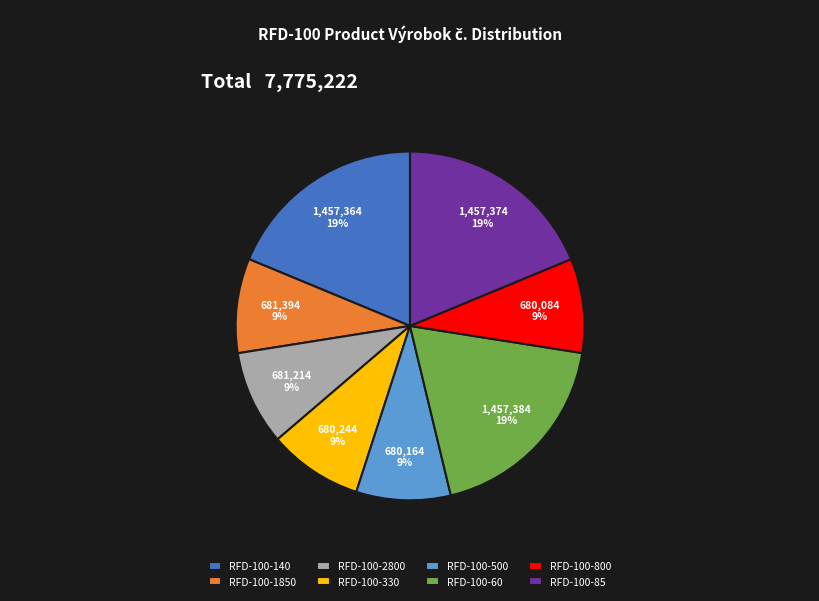

What is the ratio of the value at RFD-100-500 to the value at RFD-100-1850?

1.0